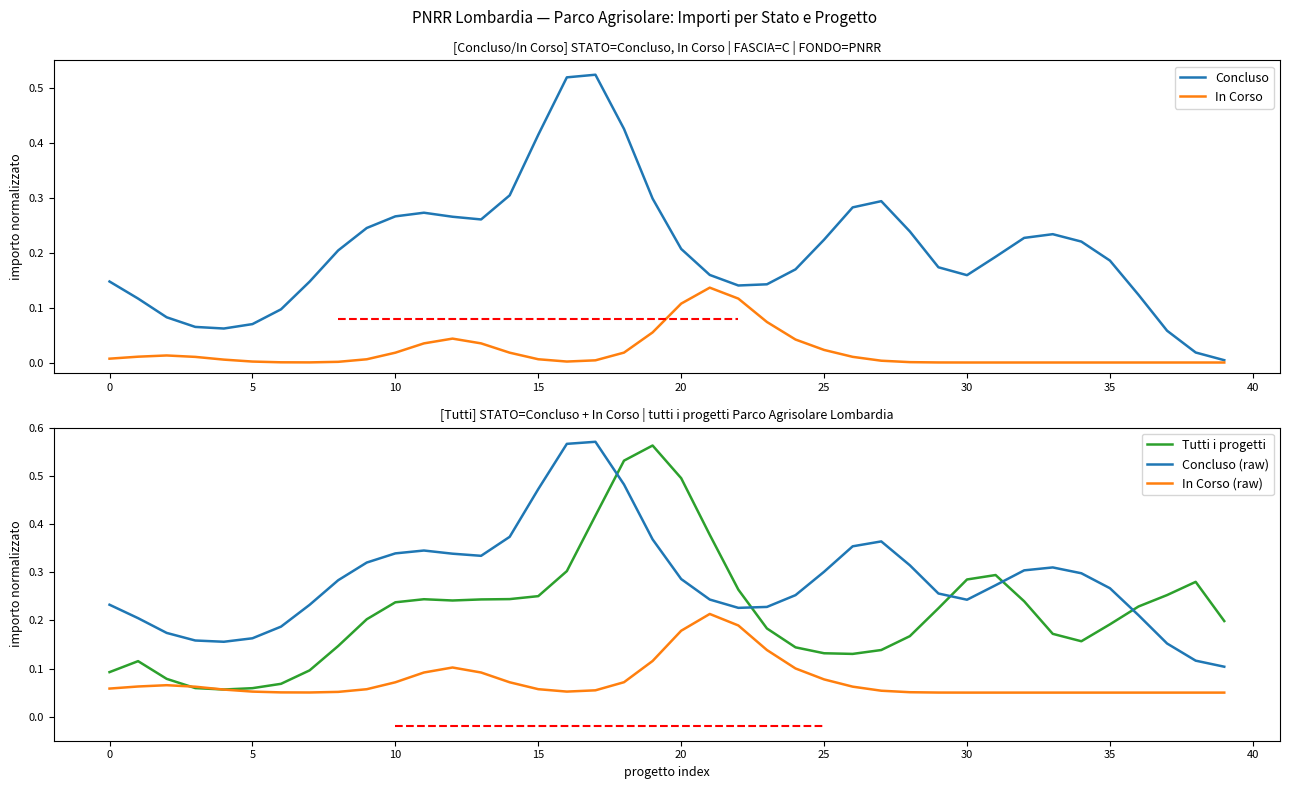

Is it true that In Corso equals 0.0 at 39?

False